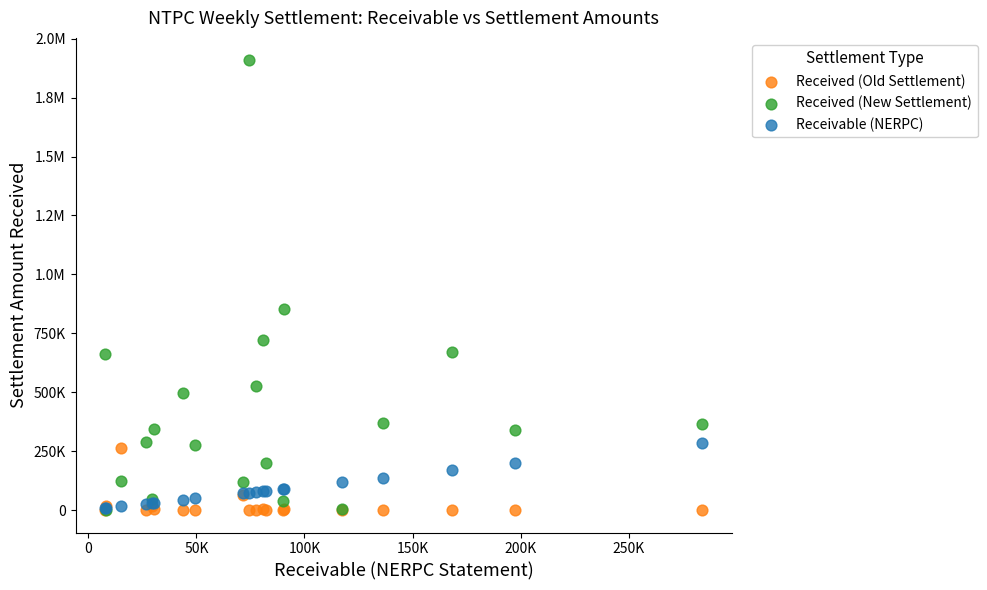

What are all the series names shown in the legend?

Received (Old Settlement), Received (New Settlement), Receivable (NERPC)